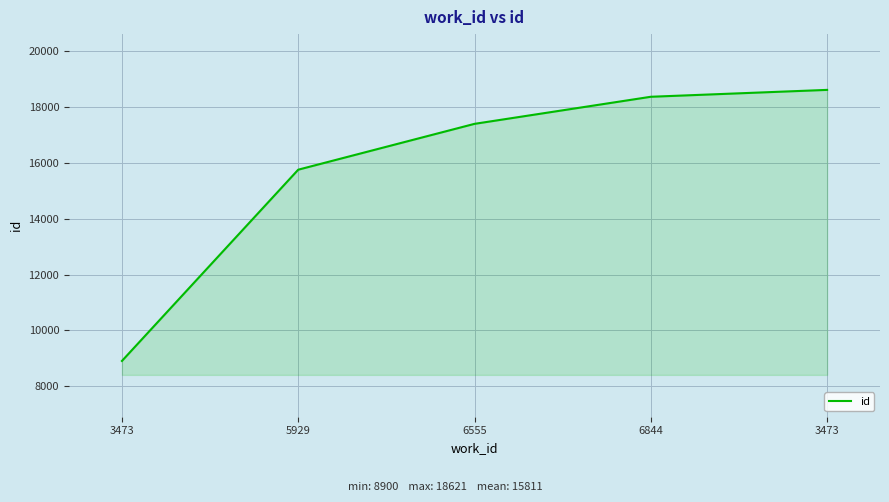

What value does the data have at 5929, to the nearest 100?

15800